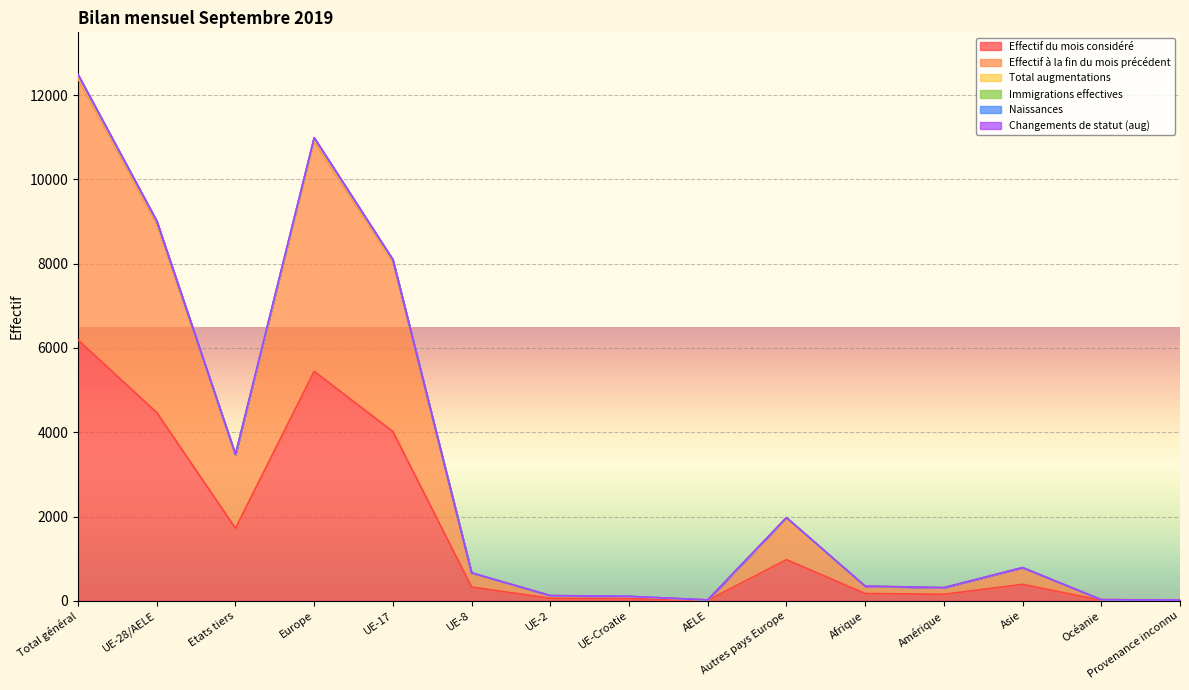

What is the difference between the highest and lowest values at UE-17?

4081